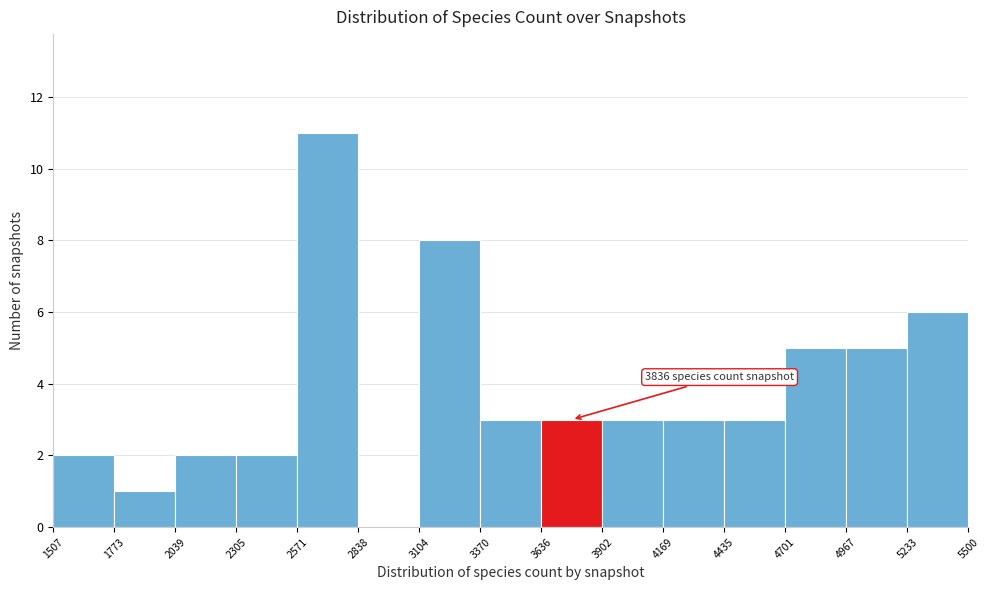

Which range on the x-axis has the tallest bar?

2571 to 2838